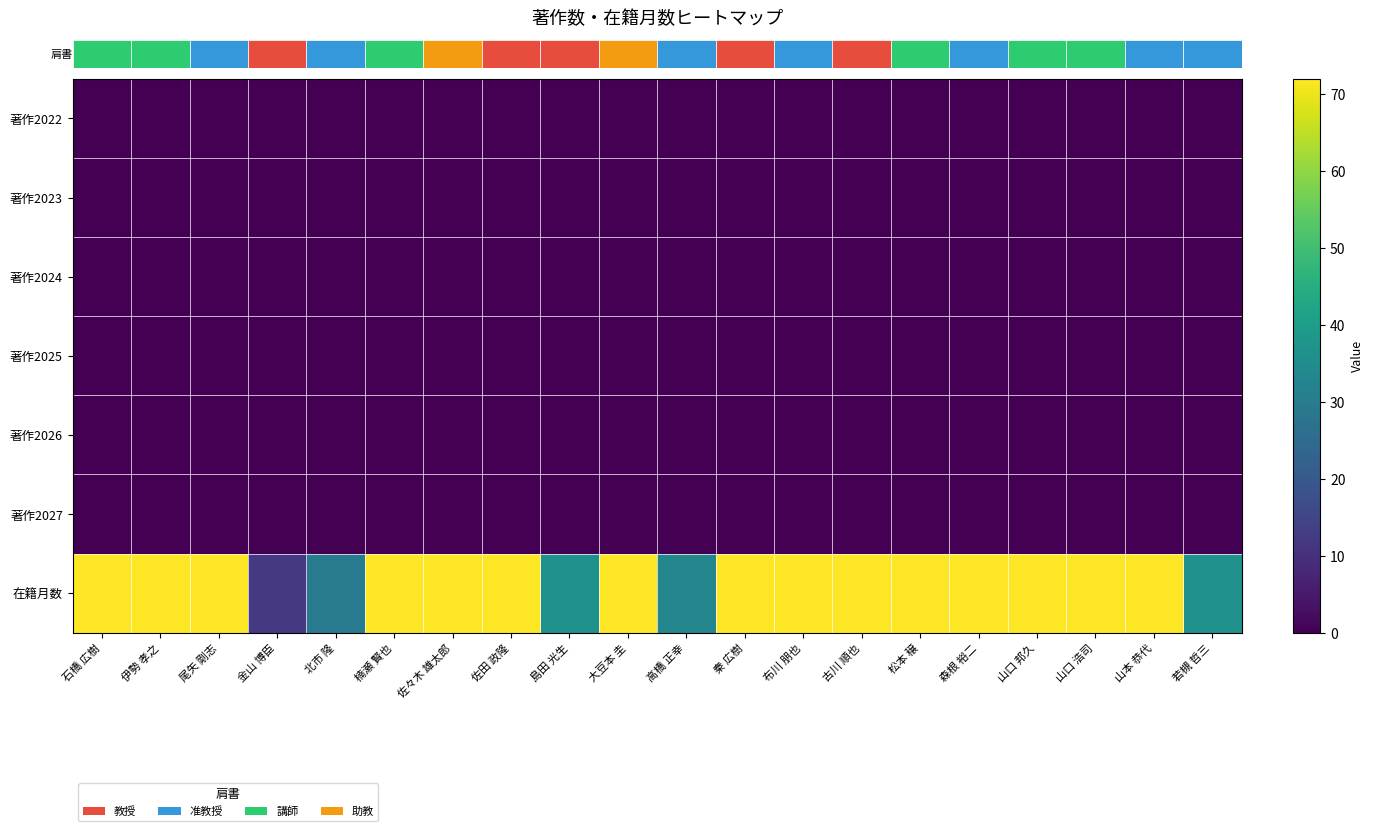

What is the greatest value displayed?

72